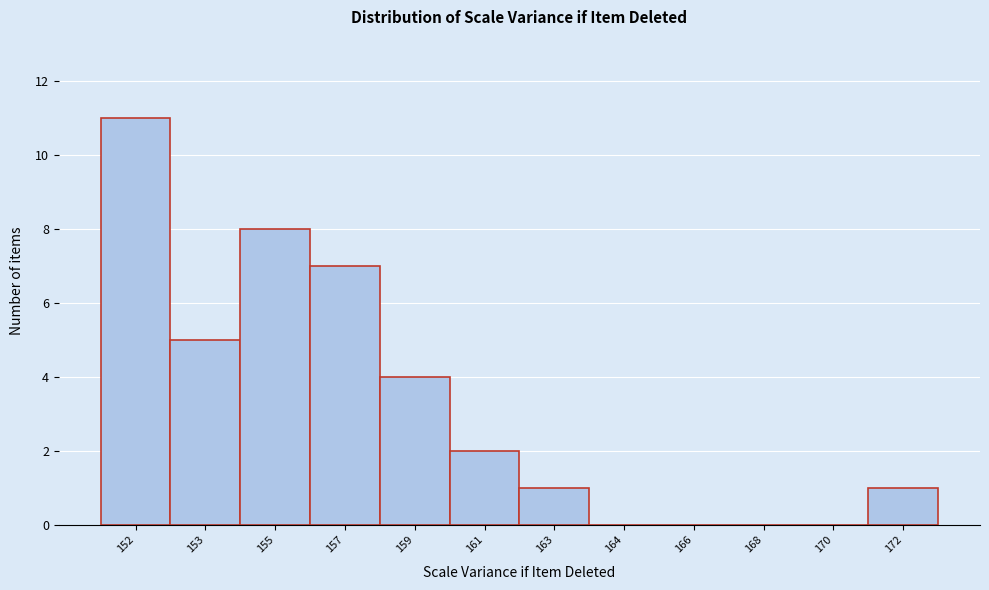

Reading right to left, list all the values displayed in this chart.

172=1	170=0	168=0	166=0	164=0	163=1	161=2	159=4	157=7	155=8	153=5	152=11